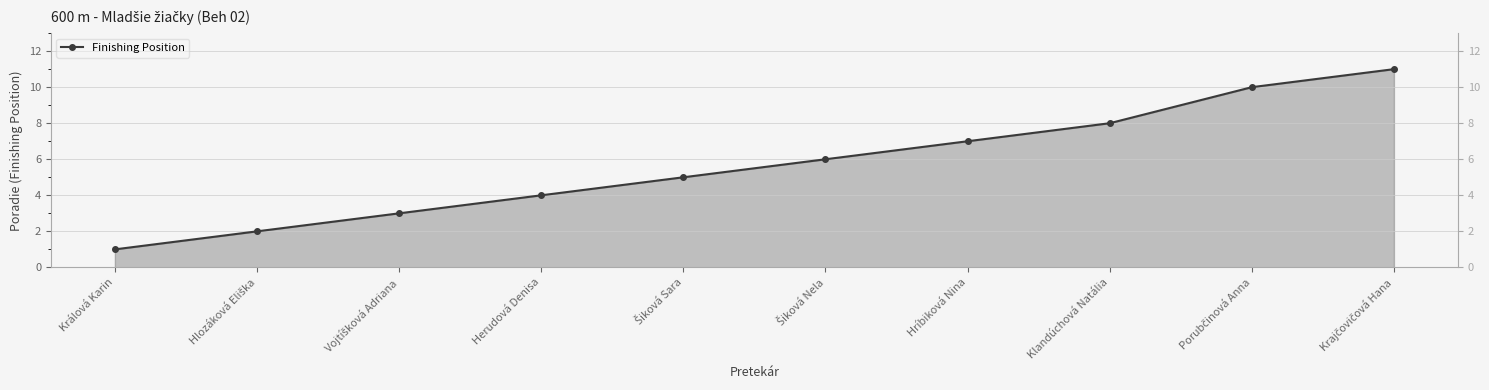

What is the ratio of the value at Vojtíšková Adriana to the value at Šiková Sara?

0.6